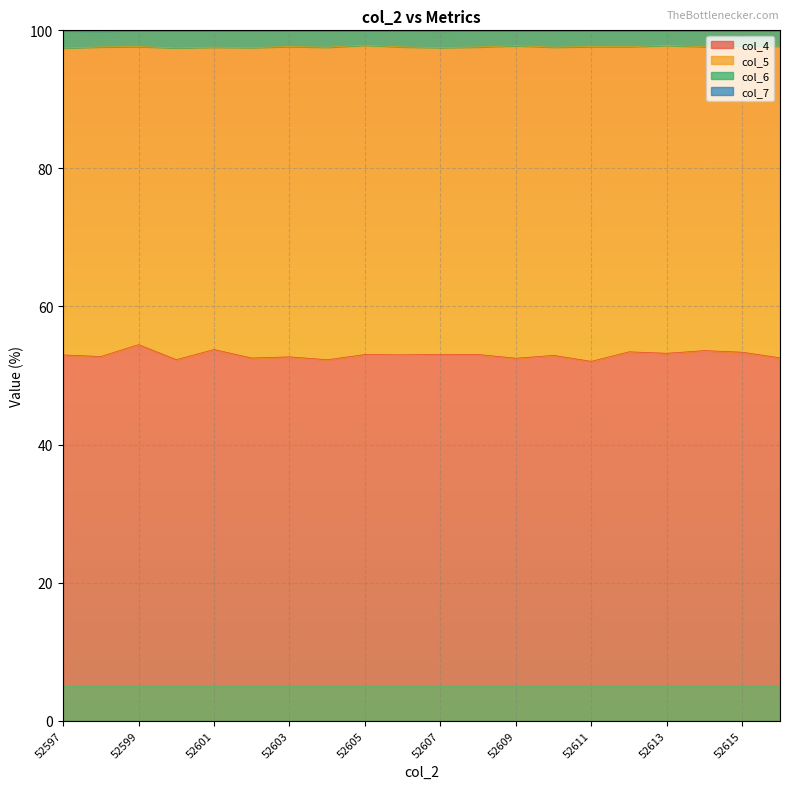

How many col_6 values are between 97 and 98?

20